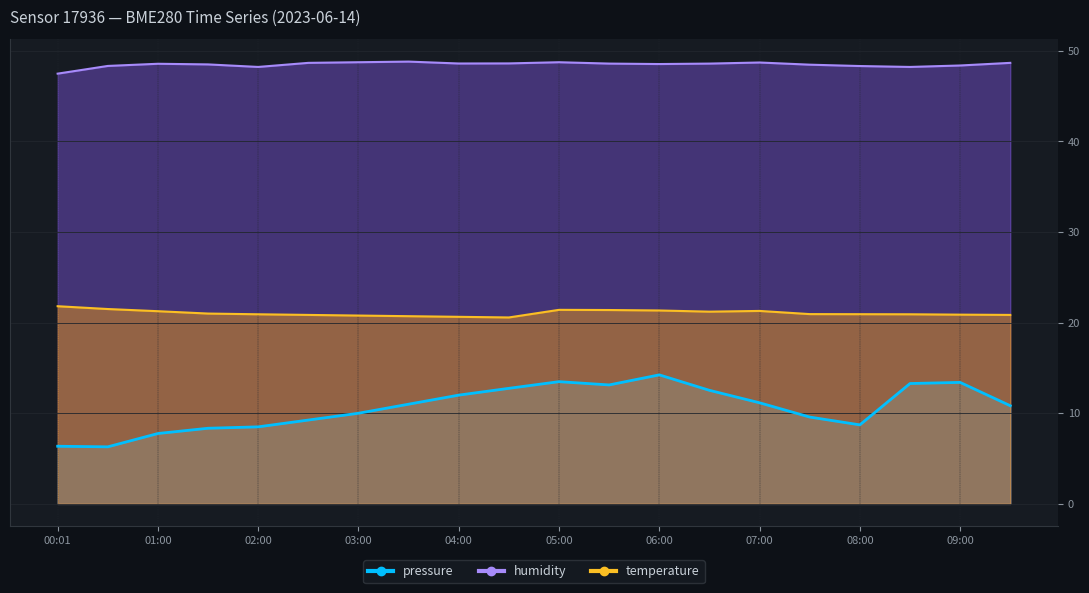

What is the label of the 8th point from the left?

03:30